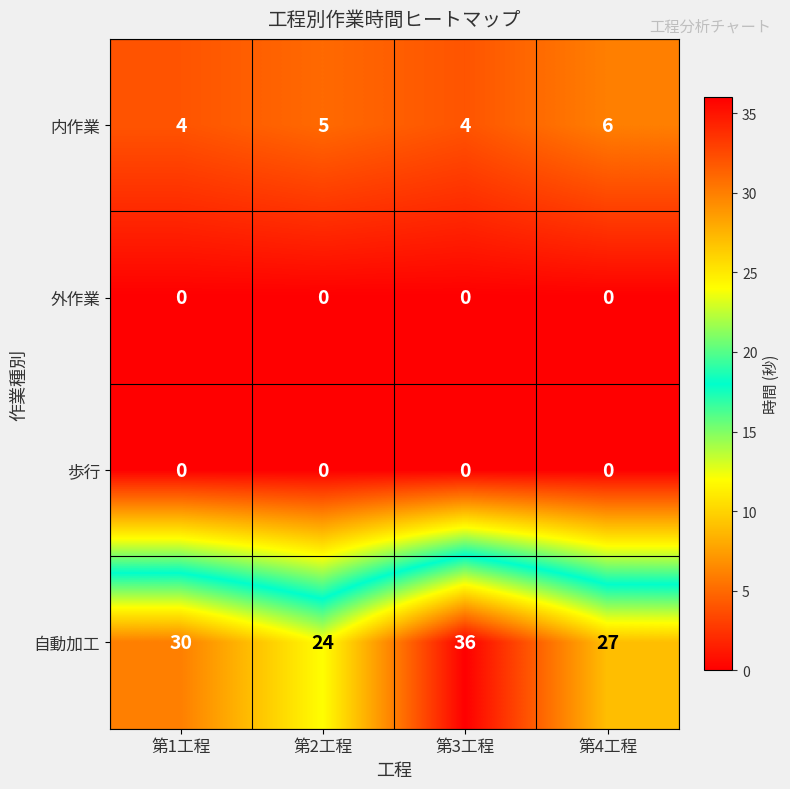

What is the sum of all 自動加工 values?

117